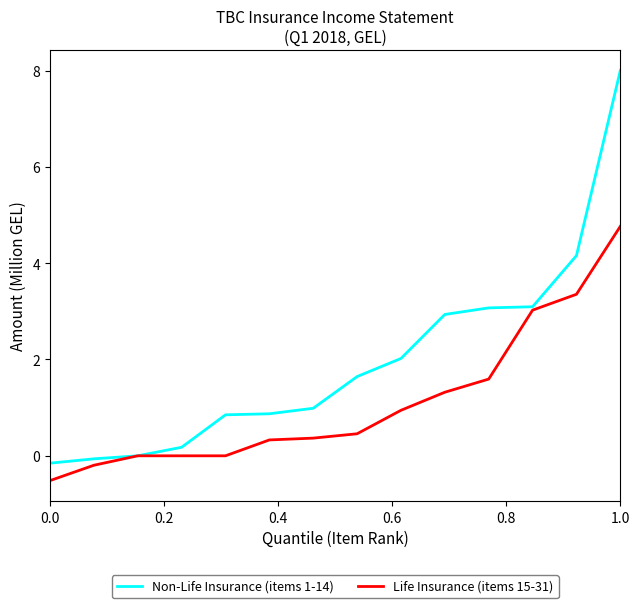

Count the number of data series in this chart.

2